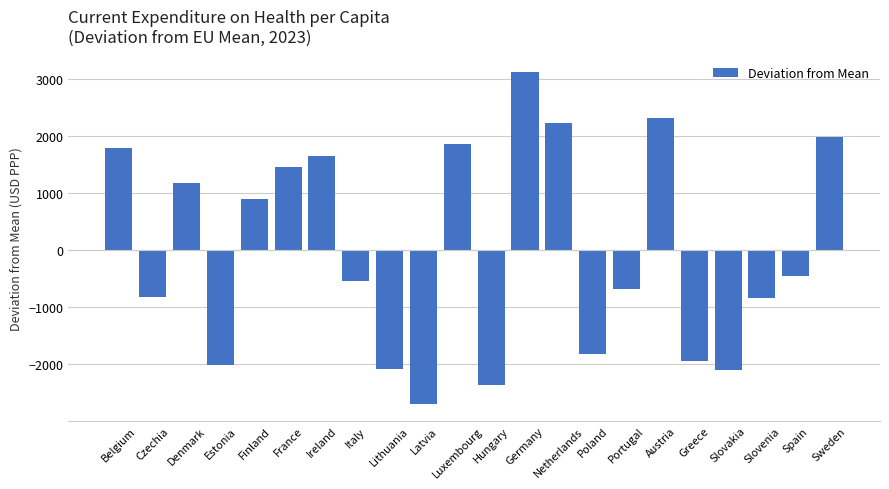

What is the maximum value shown in the chart?

3112.7